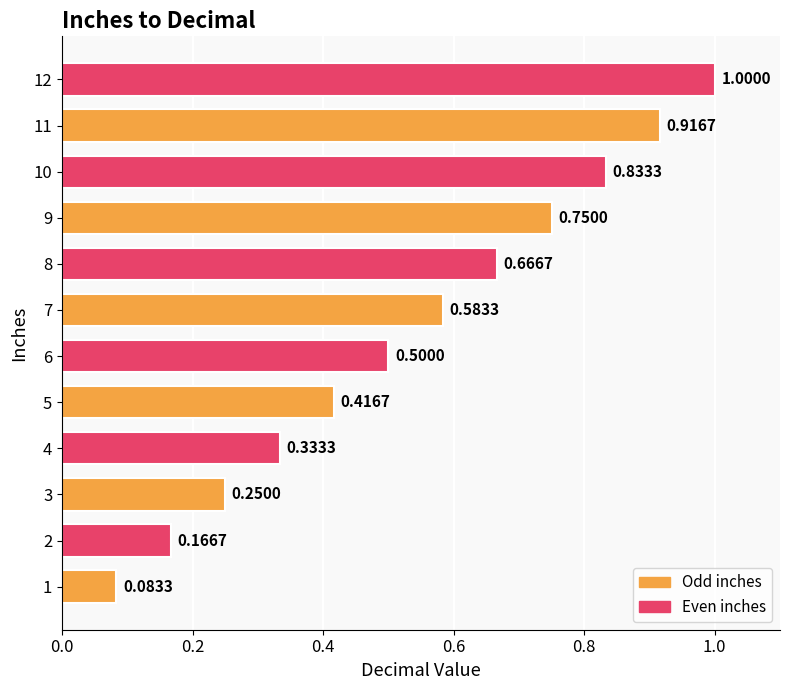

List the labels in order of value, largest first.

12, 11, 10, 9, 8, 7, 6, 5, 4, 3, 2, 1